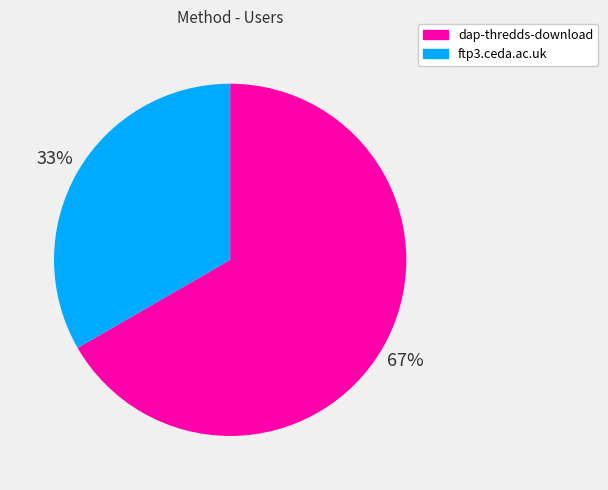

Is it true that dap-thredds-download is 67% of the pie?

True